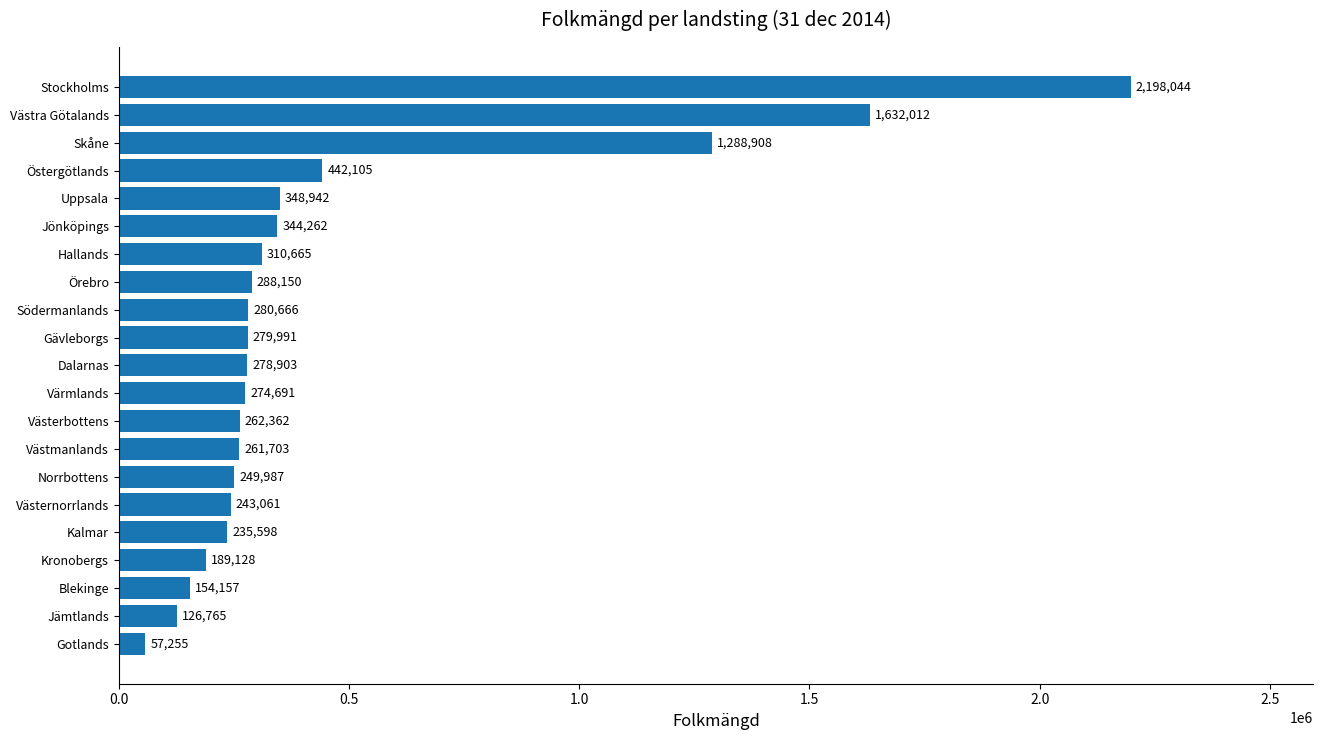

Reading bottom to top, what are all the values shown in this chart?

Gotlands=57255	Jämtlands=126765	Blekinge=154157	Kronobergs=189128	Kalmar=235598	Västernorrlands=243061	Norrbottens=249987	Västmanlands=261703	Västerbottens=262362	Värmlands=274691	Dalarnas=278903	Gävleborgs=279991	Södermanlands=280666	Örebro=288150	Hallands=310665	Jönköpings=344262	Uppsala=348942	Östergötlands=442105	Skåne=1288908	Västra Götalands=1632012	Stockholms=2198044